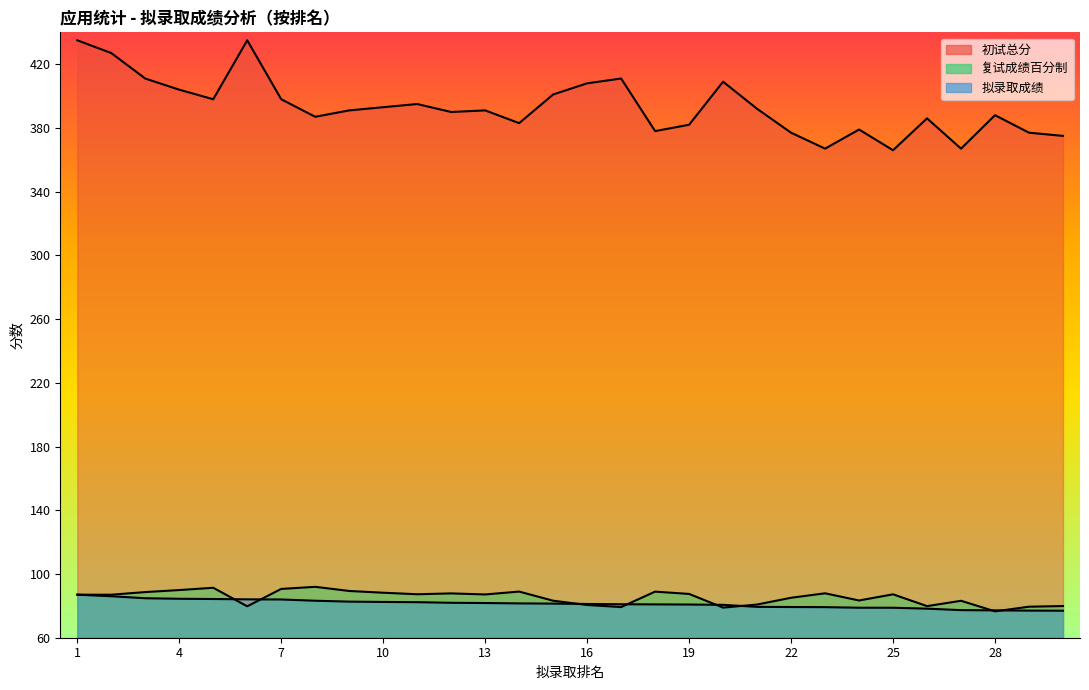

Is the value of 初试总分 at 5 greater than the value of 复试成绩百分制 at 21?

Yes